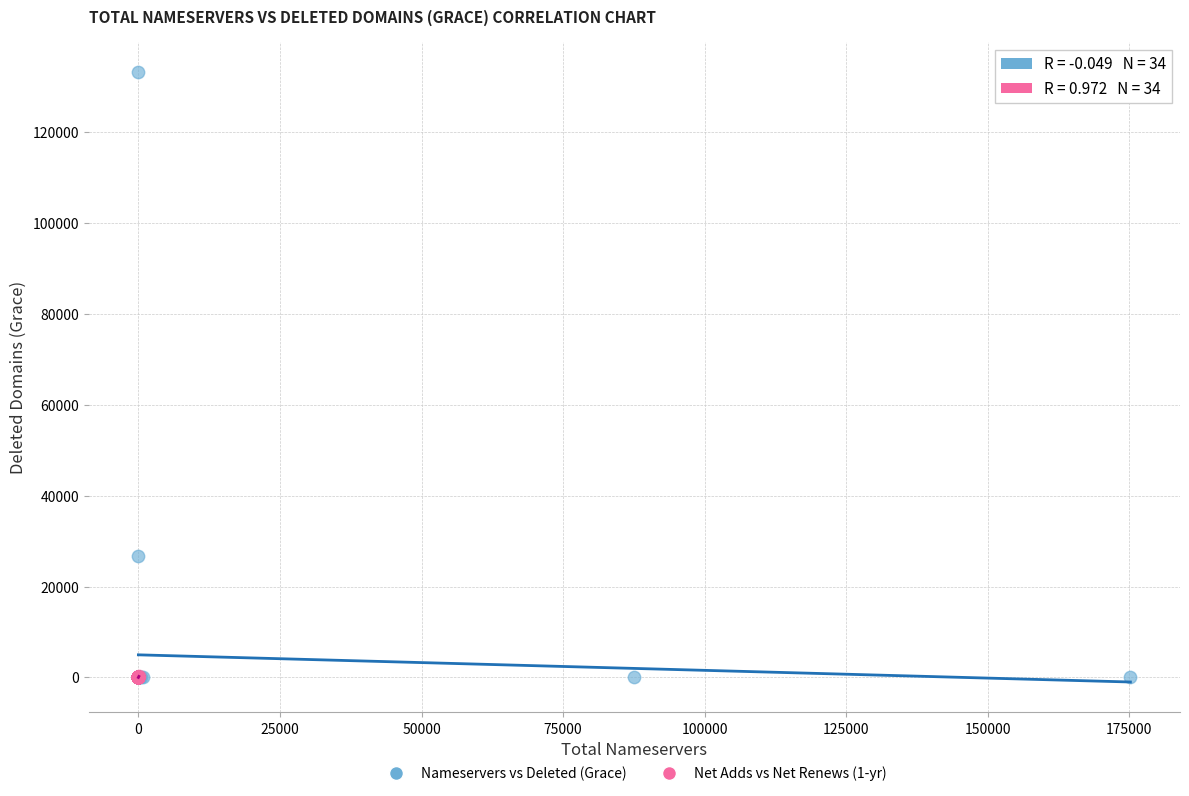

Which series reaches the maximum Y coordinate?

Nameservers vs Deleted (Grace)